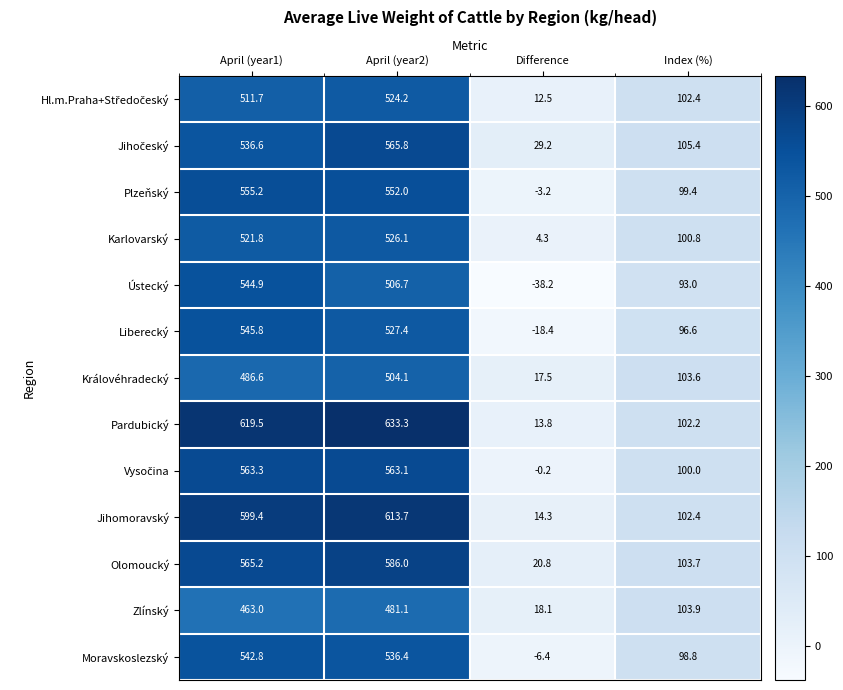

Which series has the largest total across all categories?

Pardubický